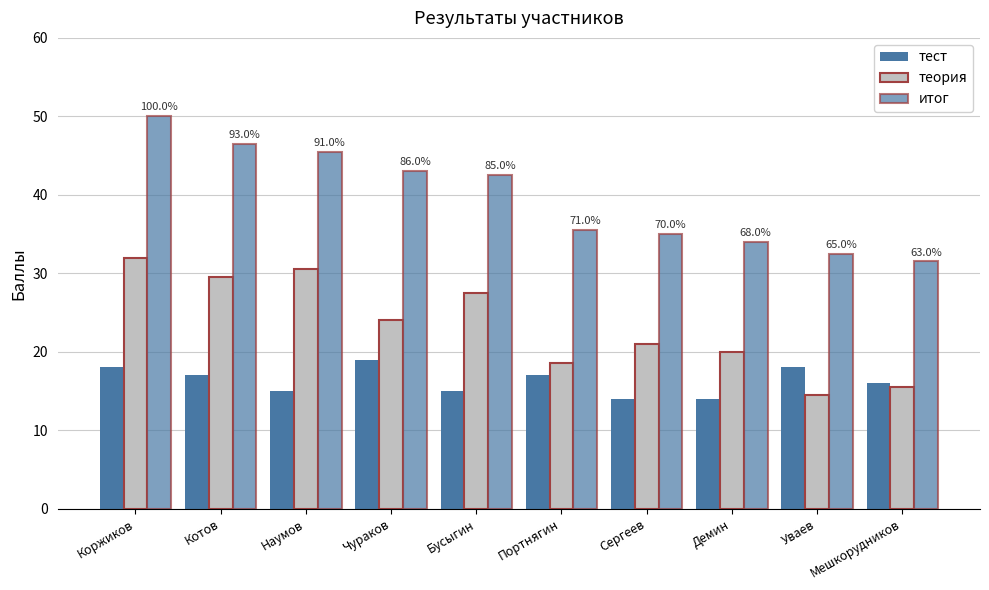

Count the number of categories in the chart.

10